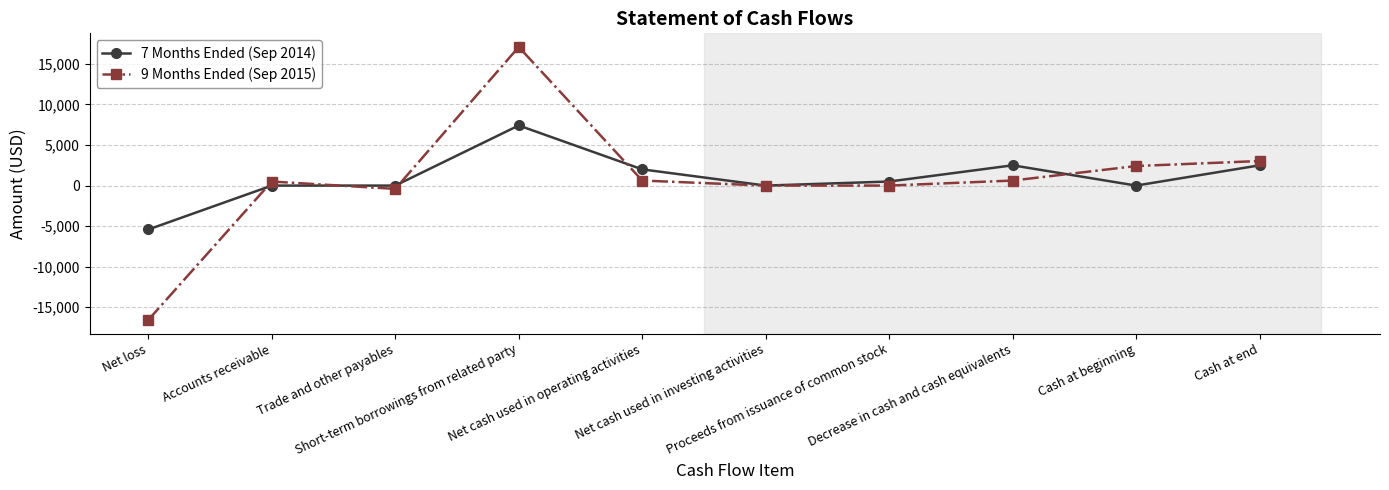

At Cash at end, list the series in order from largest to smallest.

9 Months Ended (Sep 2015), 7 Months Ended (Sep 2014)